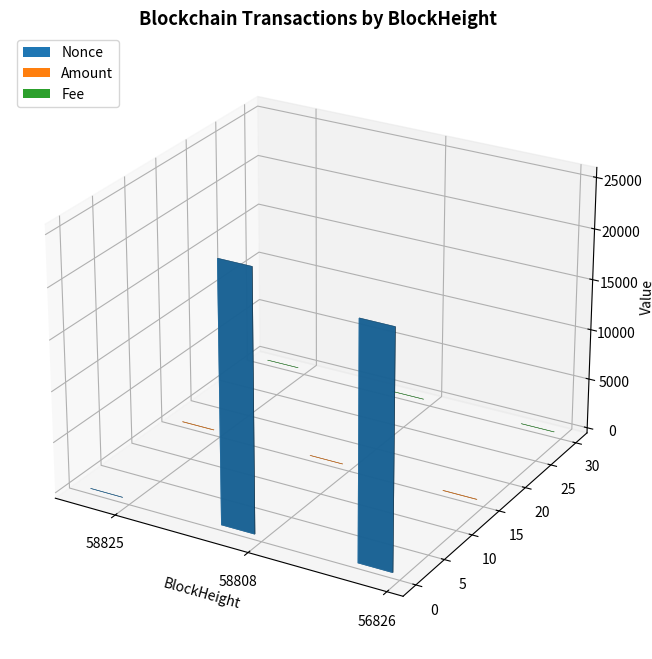

What is the difference between the maximum and minimum values in the Nonce series?

25436.0